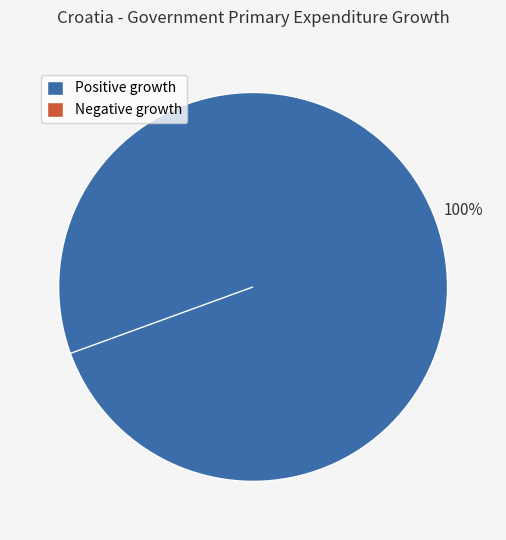

Is there a majority slice in this chart?

No